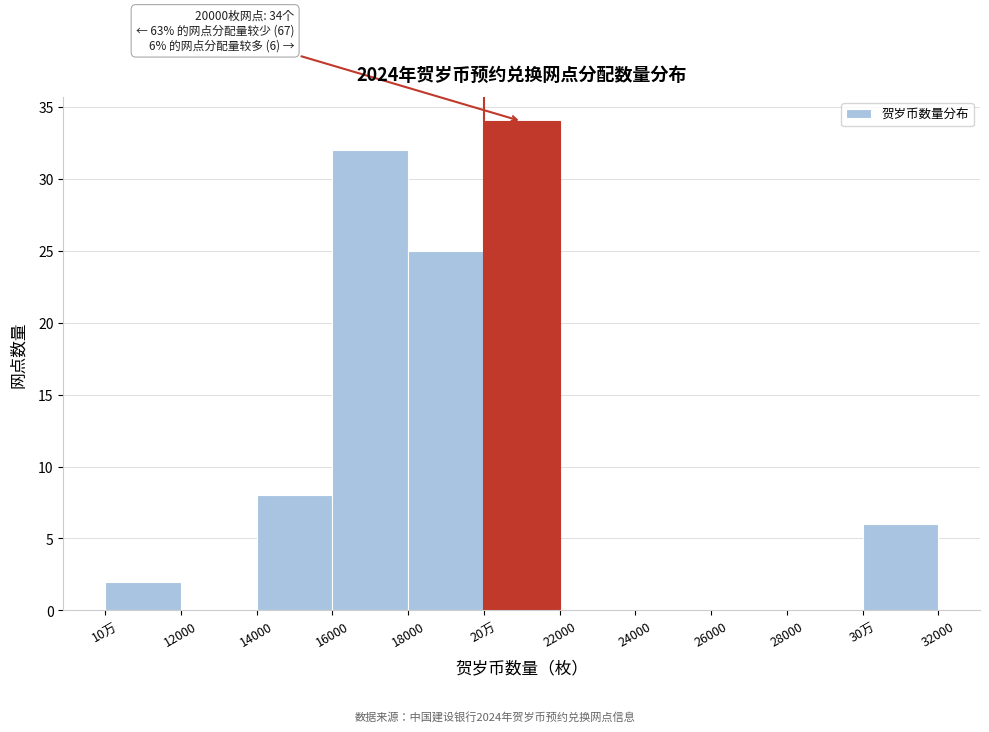

Reading left to right, extract all data points from this chart.

10万=2	12000=0	14000=8	16000=32	18000=25	20万=34	22000=0	24000=0	26000=0	28000=0	30万=6